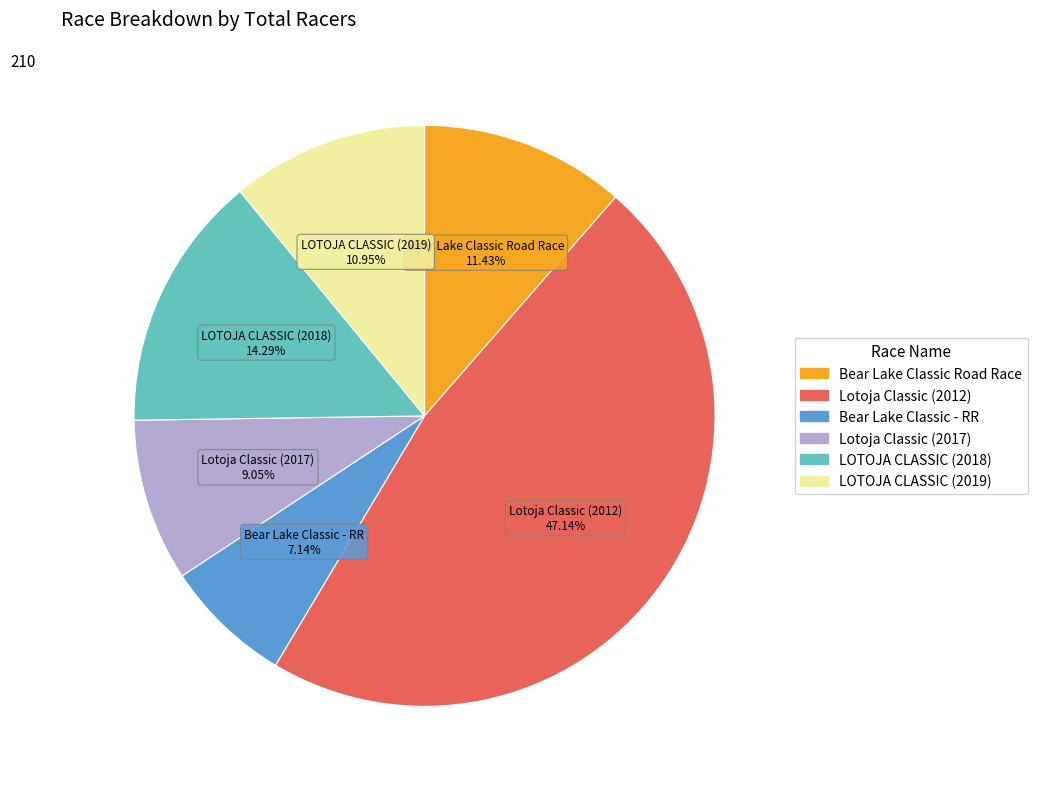

To the nearest percent, what portion does LOTOJA CLASSIC (2018) represent?

14%